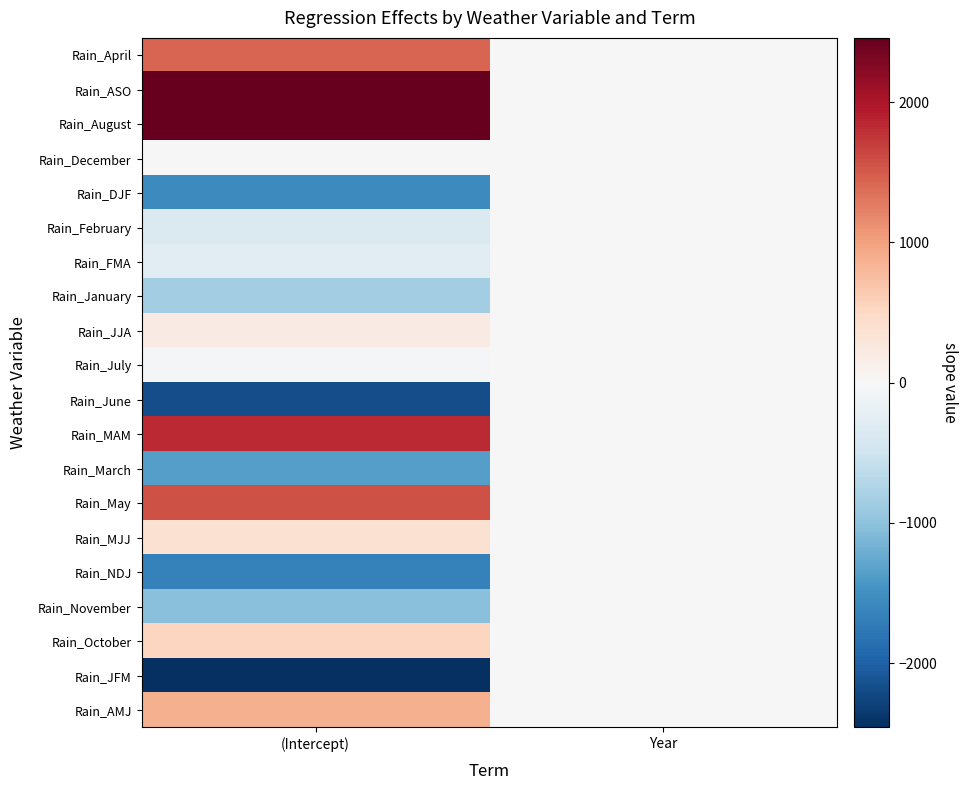

Which has a higher value, Year or (Intercept)?

(Intercept)